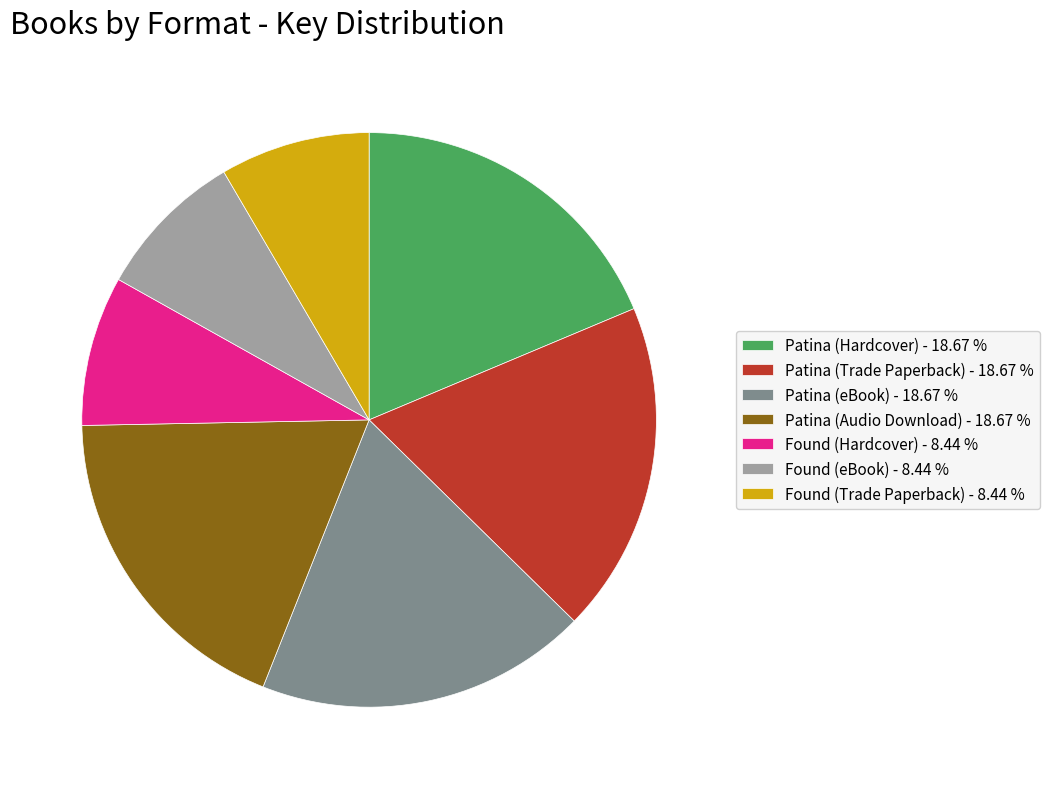

True or false: Patina (Audio Download) accounts for 12% of the total.

False